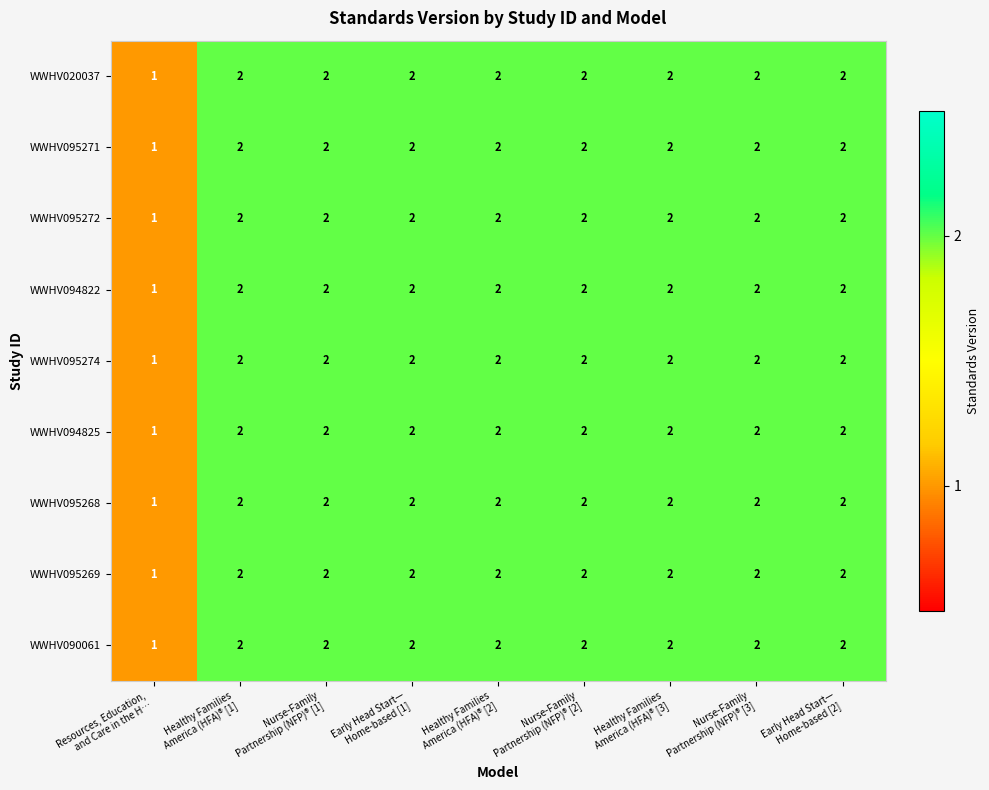

How many WWHV095268 values are between 2 and 3?

8